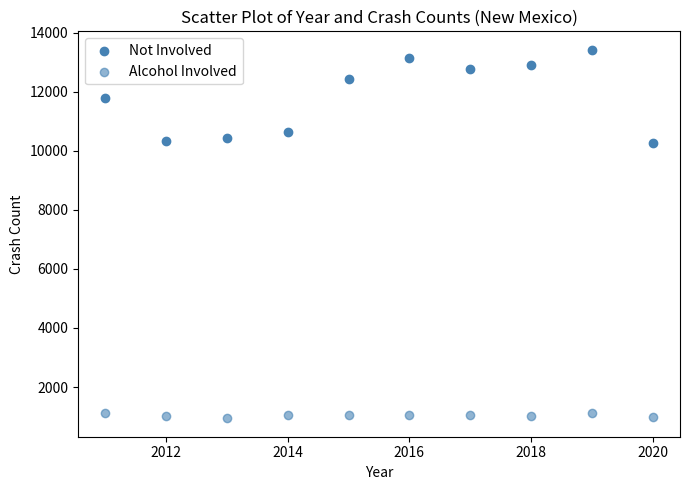

Count the number of points in this scatter plot.

20